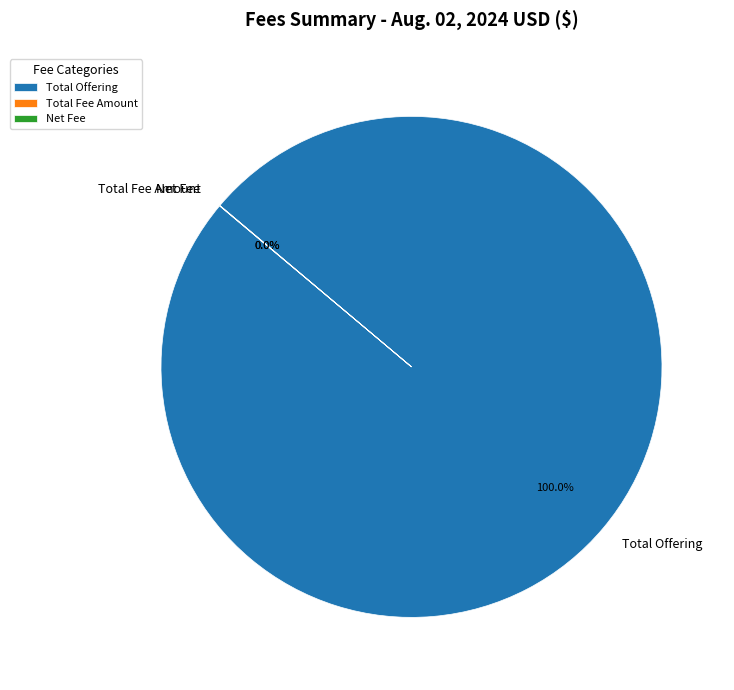

Which category has the biggest portion of the pie?

Total Offering